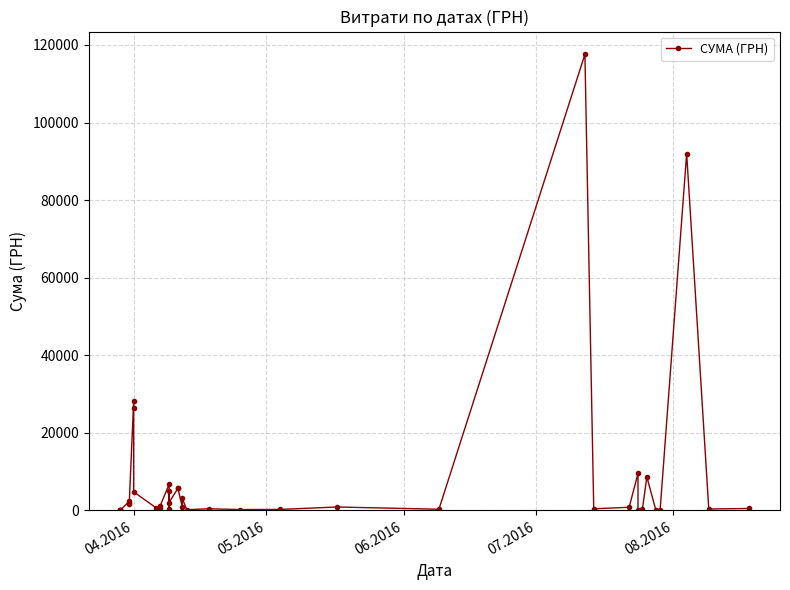

What is the maximum value shown in the chart?

117568.8